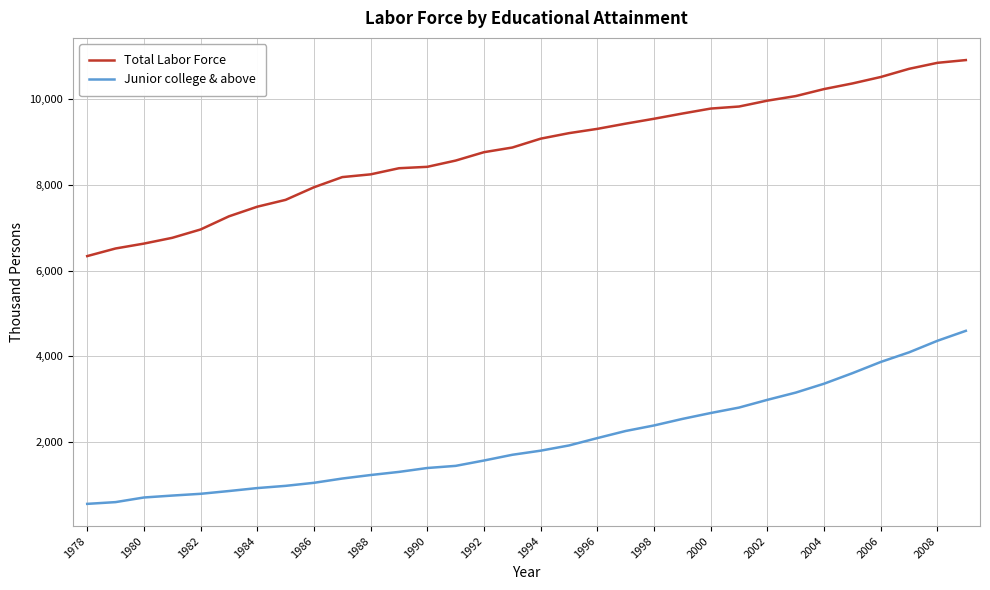

Which series has the largest range (max minus min)?

Total Labor Force